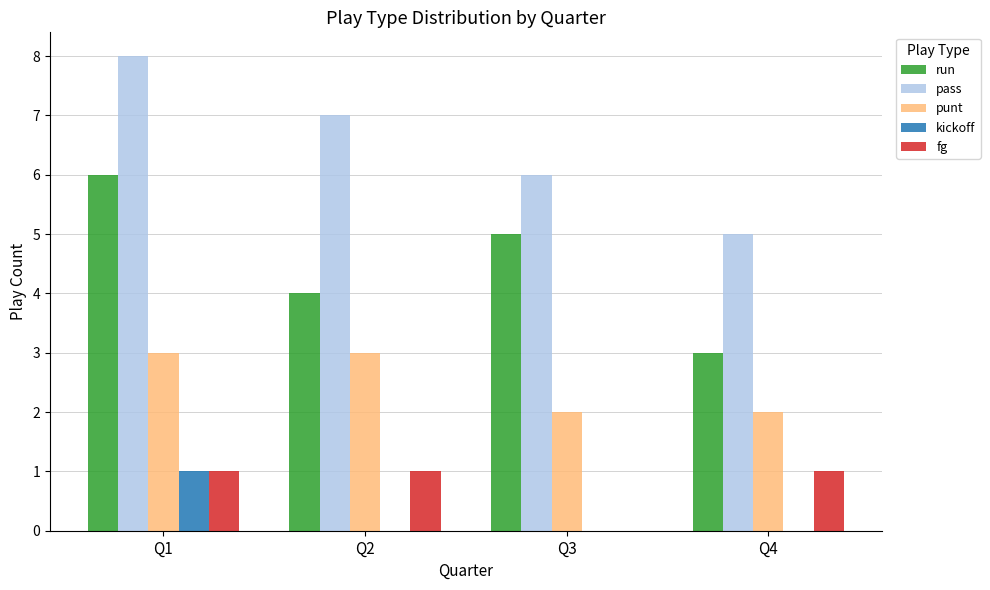

At which category does the chart reach its peak across all series?

Q1